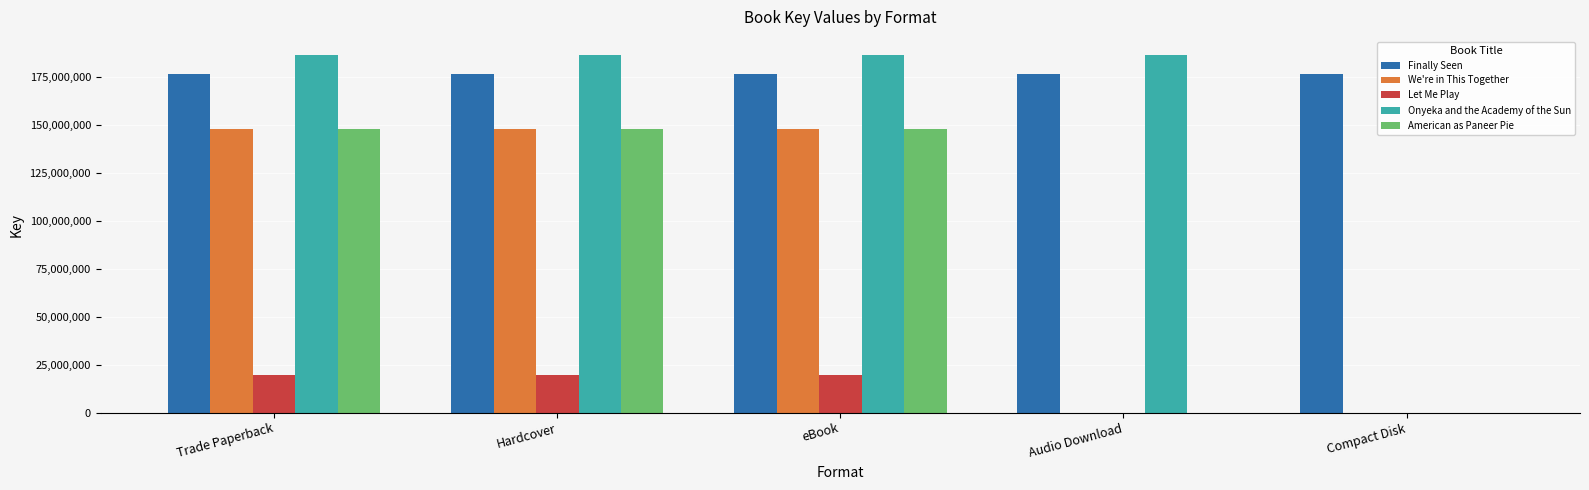

What is the total value across all series at Trade Paperback?

679897815